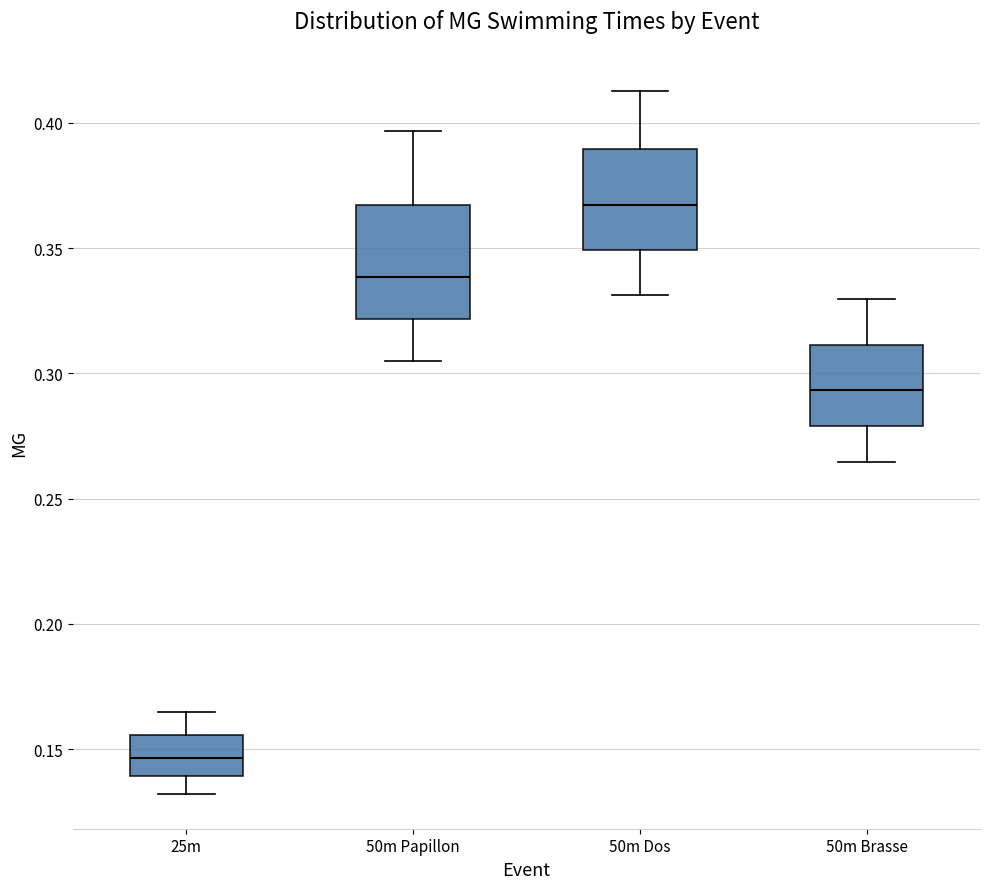

Where does the median line of the box for 50m Dos sit on the y-axis? The values are not printed on the chart, so give them approximately, as read against the axis.

0.365